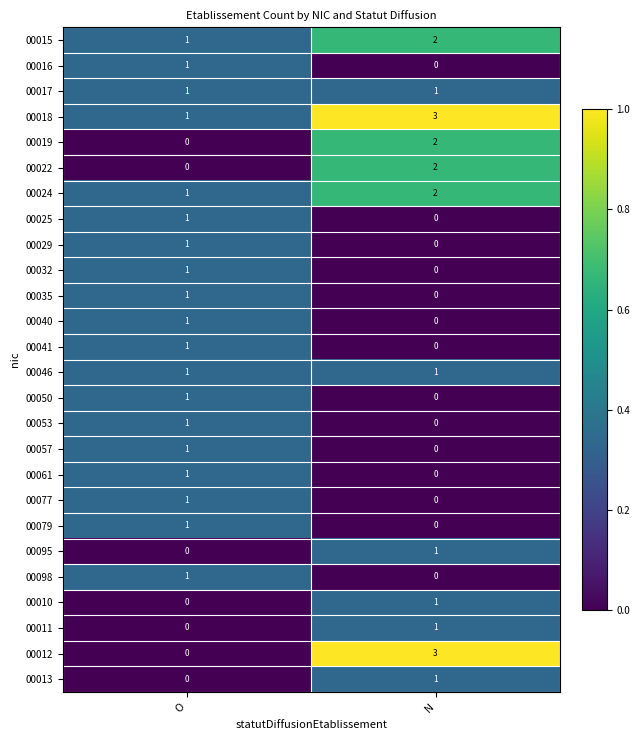

Rank the categories by 00024 value from highest to lowest.

N, O